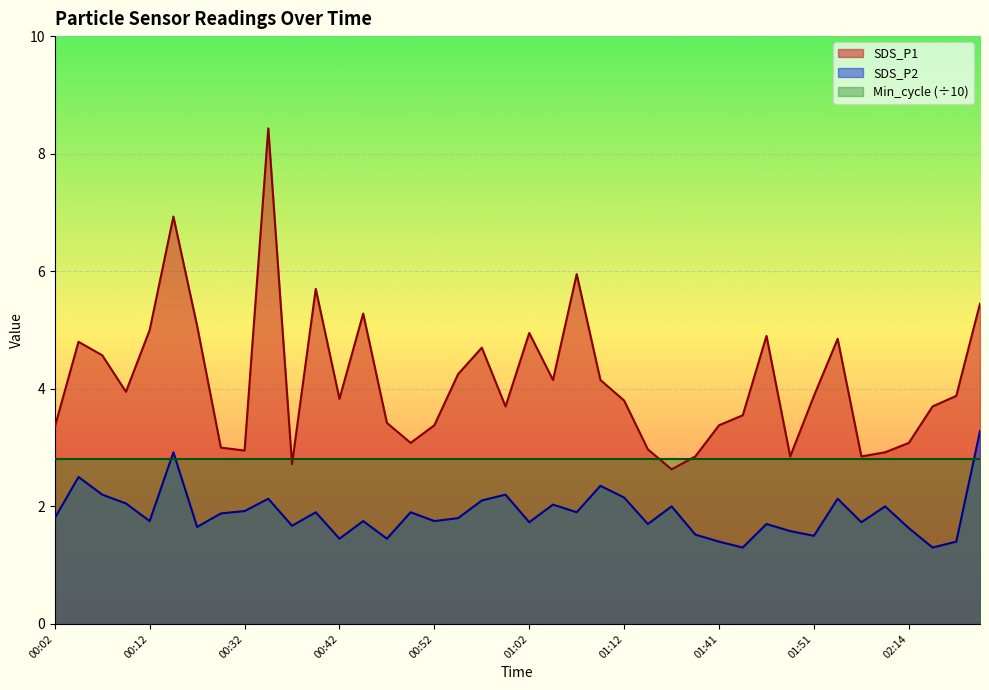

What value does the SDS_P1 series have at 01:46?

4.9